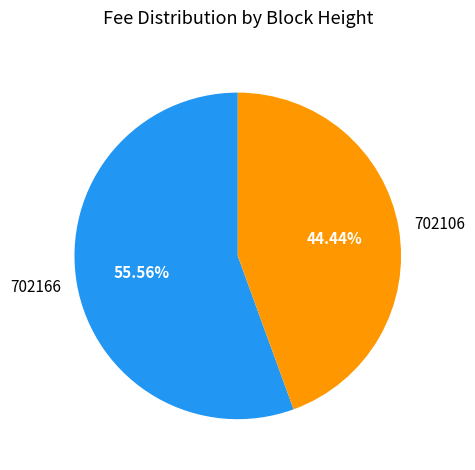

To the nearest percent, what is the combined percentage of 702106 and 702166?

100%